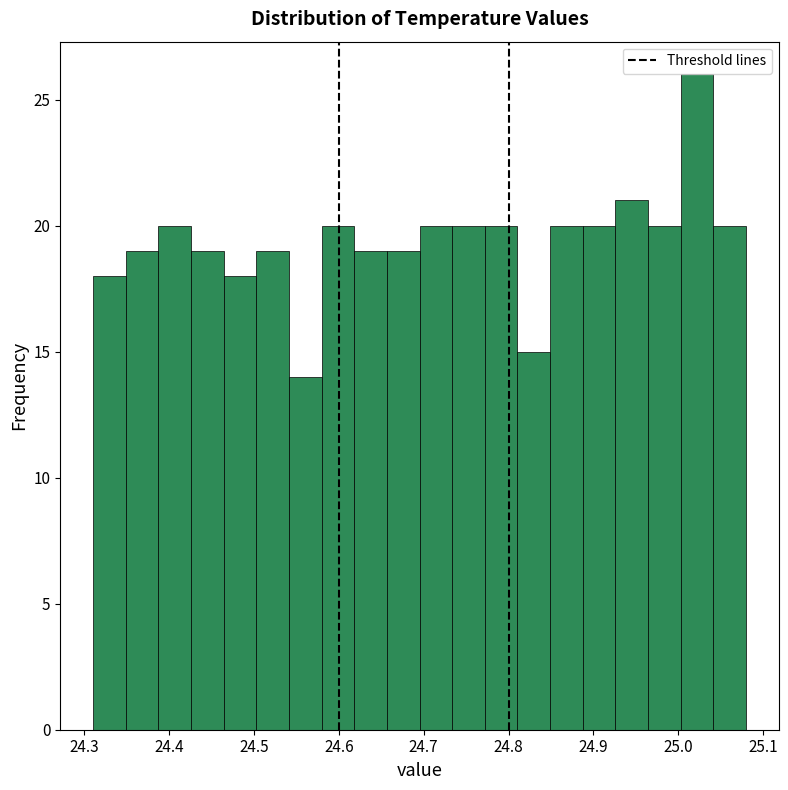

Around what value on the x-axis is the tallest bar? Give the approximate position of its centre, as read against the axis.

25.02